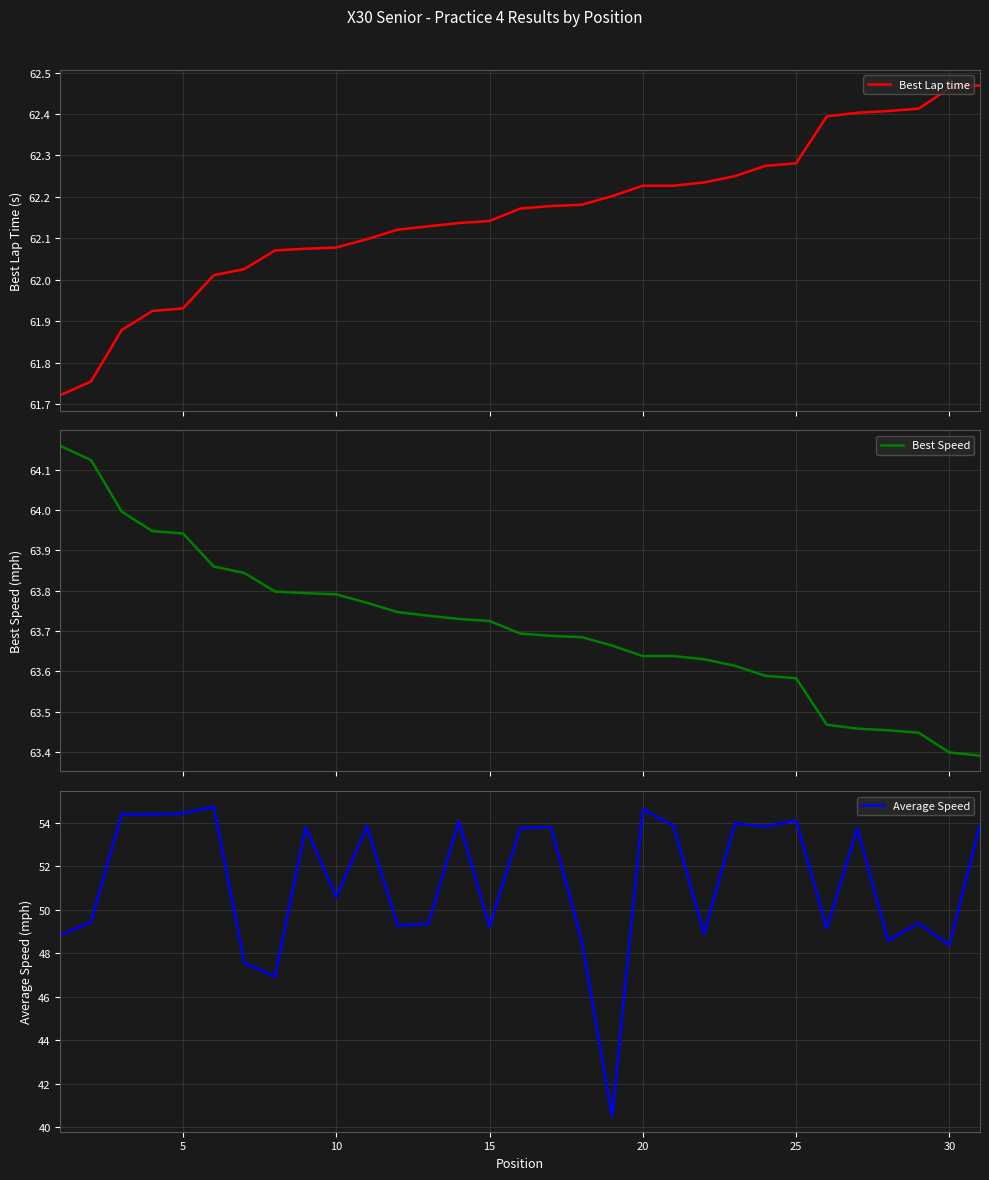

True or false: Average Speed and Best Speed intersect in this chart.

False